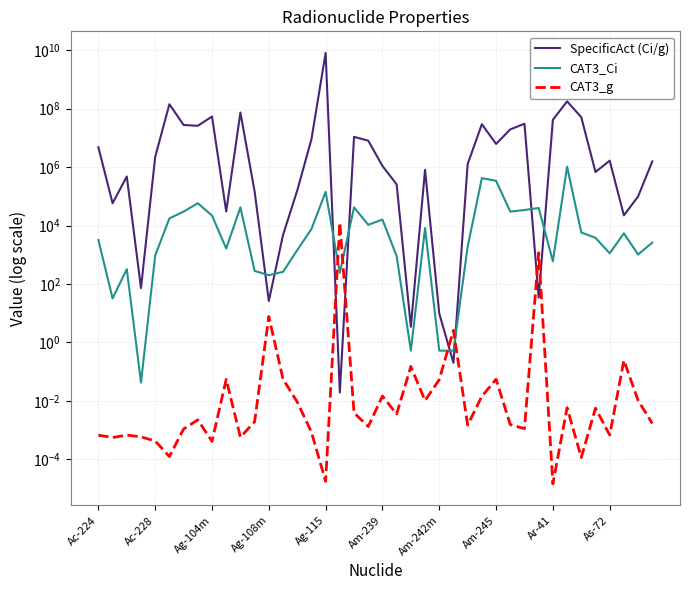

Reading right to left, what are all the values shown in this chart?

SpecificAct (Ci/g): 1570000.0	99400.0	22300.0	1670000.0	681000.0	51100000.0	179000000.0	41800000.0	34.1	30600000.0	19600000.0	6240000.0	29600000.0	1270000.0	0.2	9.7	809000.0	3.4	257000.0	1100000.0	8060000.0	10900000.0	0.0	8180000000.0	8970000.0	158000.0	4750.0	26.1	147000.0	74000000.0	30300.0	54000000.0	26100000.0	27800000.0	143000000.0	2240000.0	72.4	478000.0	58000.0	4830000.0
CAT3_Ci: 2600.0	1020.0	5400.0	1120.0	3800.0	5800.0	1040000.0	600.0	40000.0	34000.0	30000.0	340000.0	420000.0	1880.0	0.5	0.5	8200.0	0.5	900.0	16000.0	10600.0	42000.0	240.0	142000.0	7600.0	1440.0	260.0	200.0	280.0	42000.0	1640.0	22000.0	58000.0	30000.0	17600.0	940.0	0.0	320.0	32.0	3200.0
CAT3_g: 0.0	0.0	0.2	0.0	0.0	0.0	0.0	0.0	1170.0	0.0	0.0	0.1	0.0	0.0	2.6	0.1	0.0	0.1	0.0	0.0	0.0	0.0	12500.0	0.0	0.0	0.0	0.1	7.7	0.0	0.0	0.1	0.0	0.0	0.0	0.0	0.0	0.0	0.0	0.0	0.0